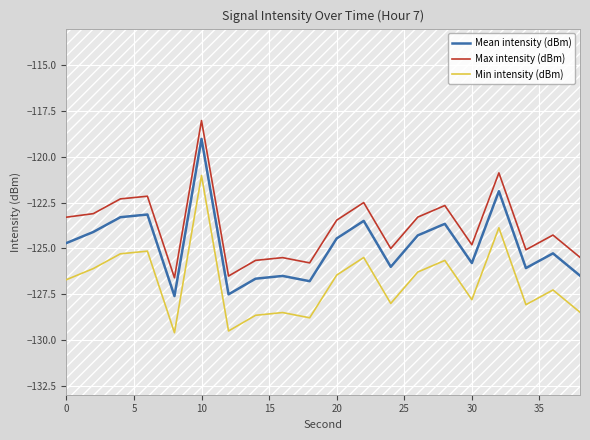

True or false: Min intensity (dBm) and Max intensity (dBm) cross at least once.

False